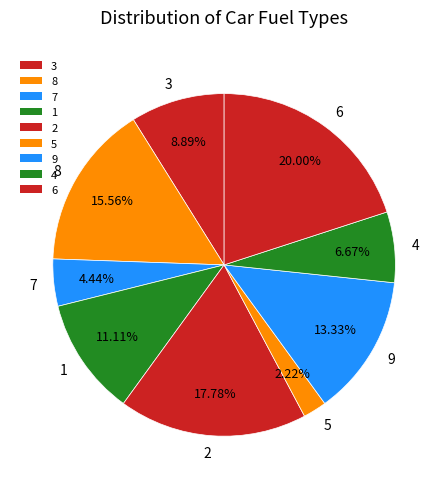

To the nearest percent, what percentage of the pie is 4?

7%